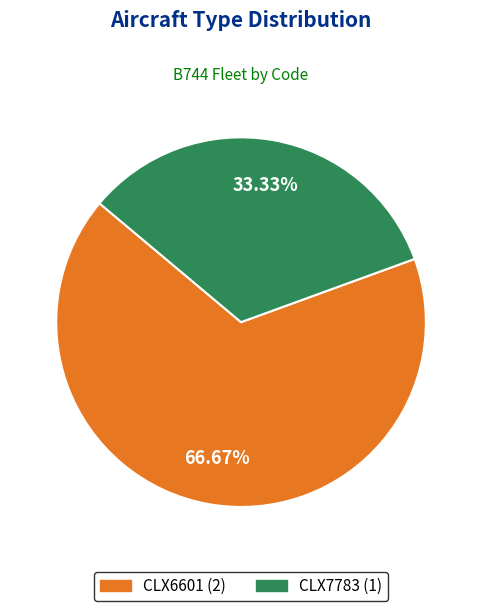

Is there any slice that represents more than half of the pie?

Yes